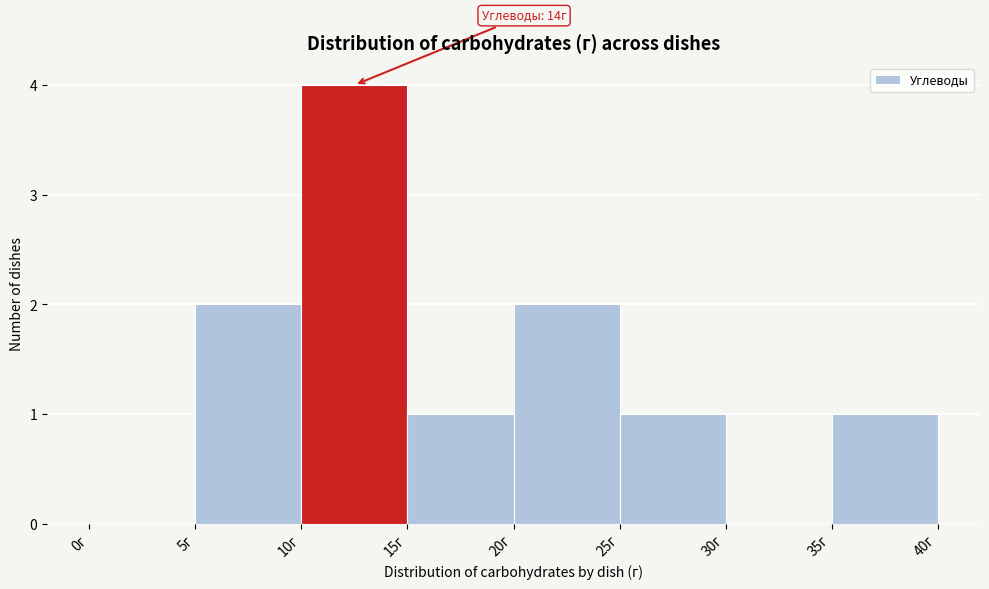

Which range on the x-axis has the tallest bar?

10 to 15